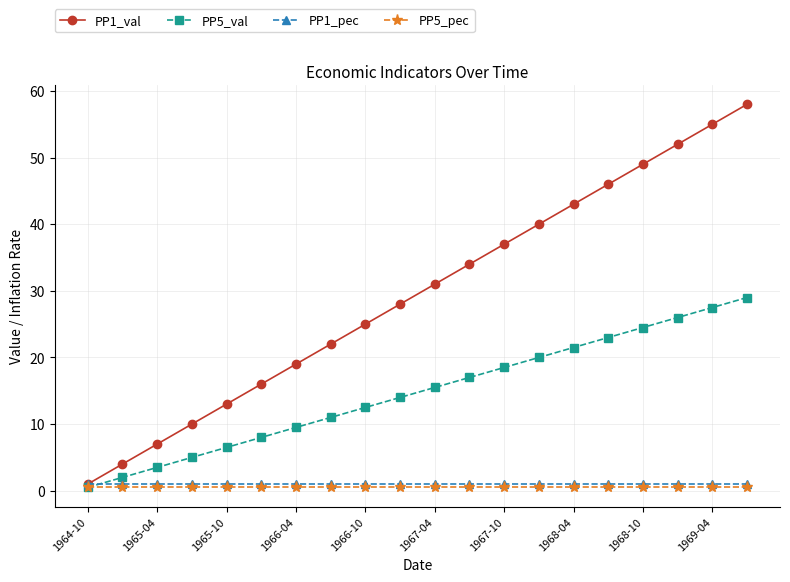

What is the maximum value for PP1_val?

58.0